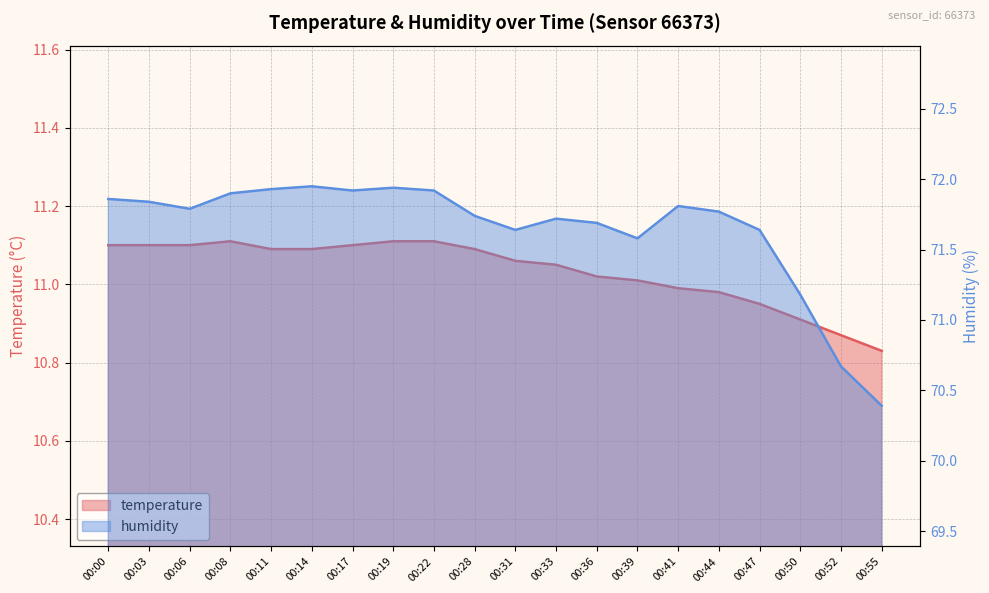

What is the lowest value of the temperature series?

10.8